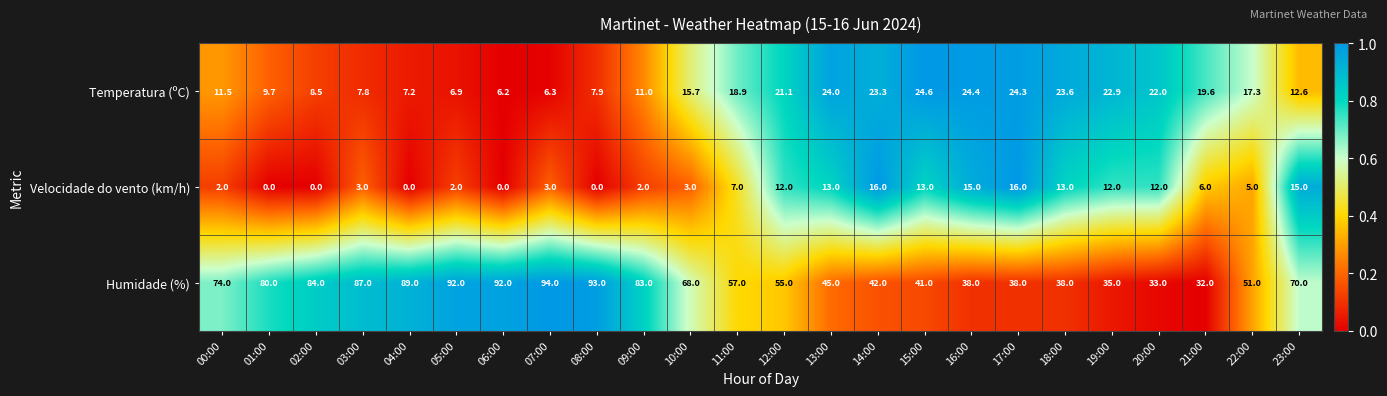

Which series has the widest spread of values?

Humidade (%)